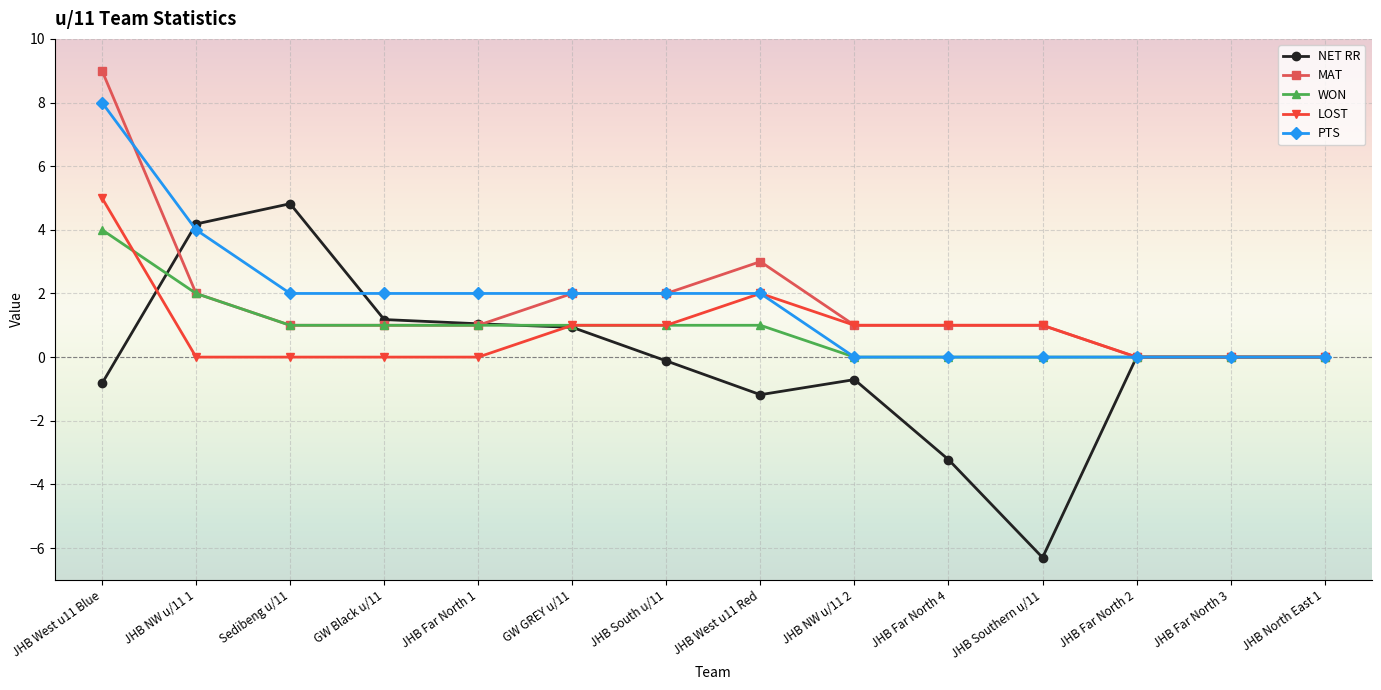

The WON series shows 0.0 at JHB Far North 2. True or false?

True